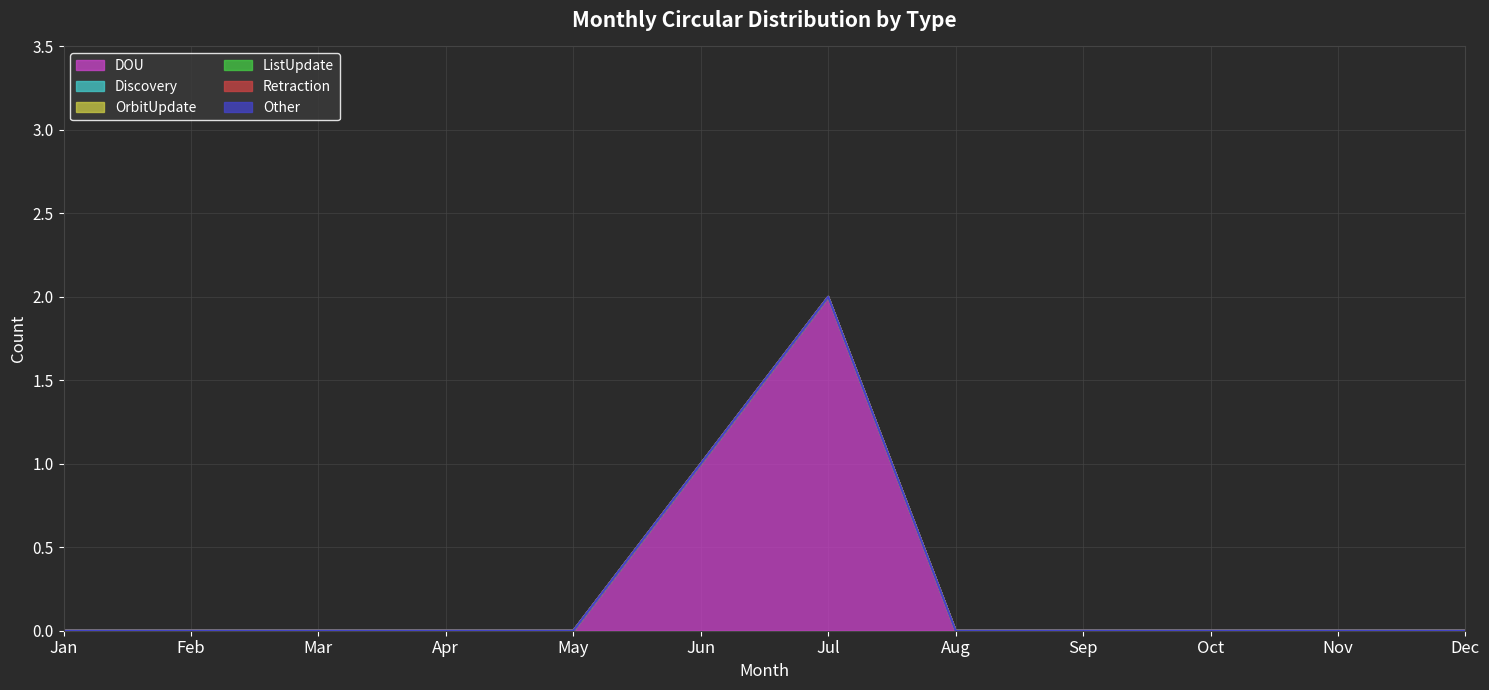

At which category is the sum across all series the highest?

Jul